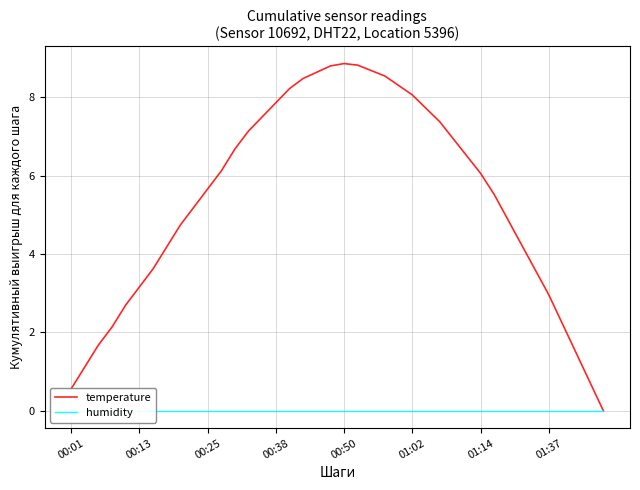

Is it true that humidity equals 0.0 at 33?

True